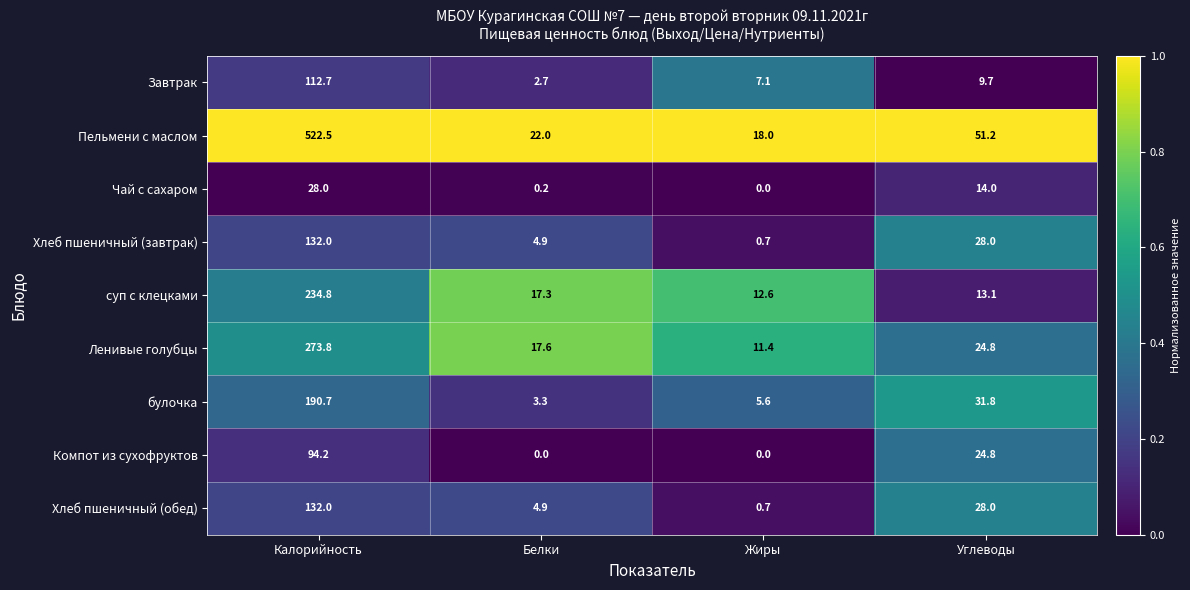

At which category is the sum across all series the highest?

Калорийность